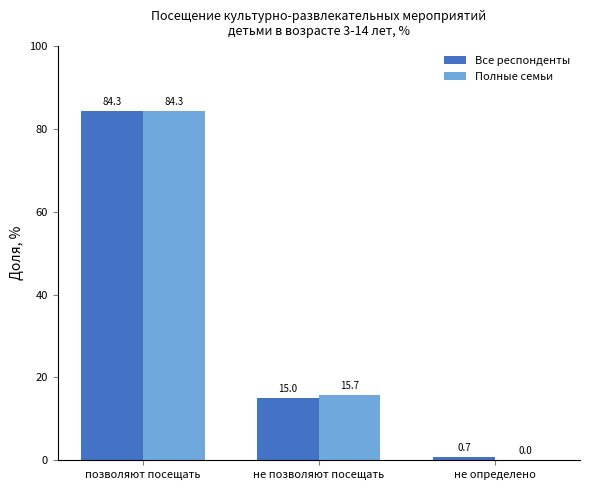

What is the sum of the Полные семьи values at не позволяют посещать and не определено?

15.7